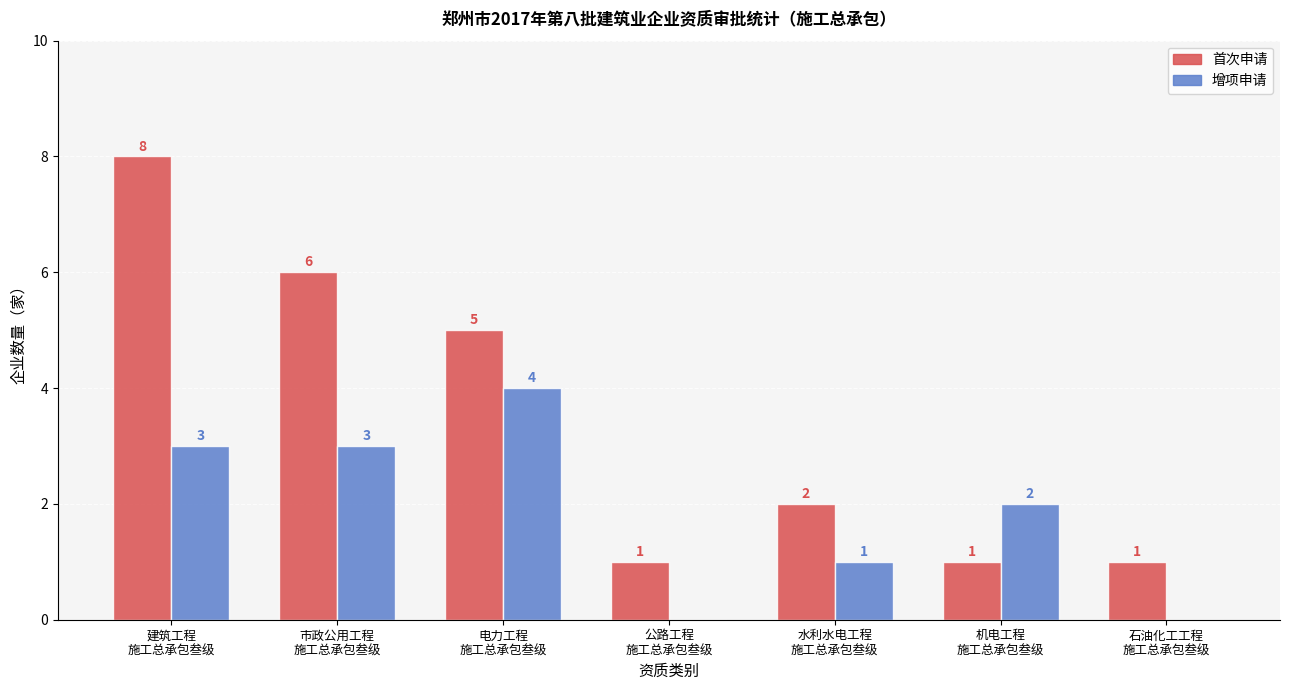

Does the chart contain stacked bars?

No